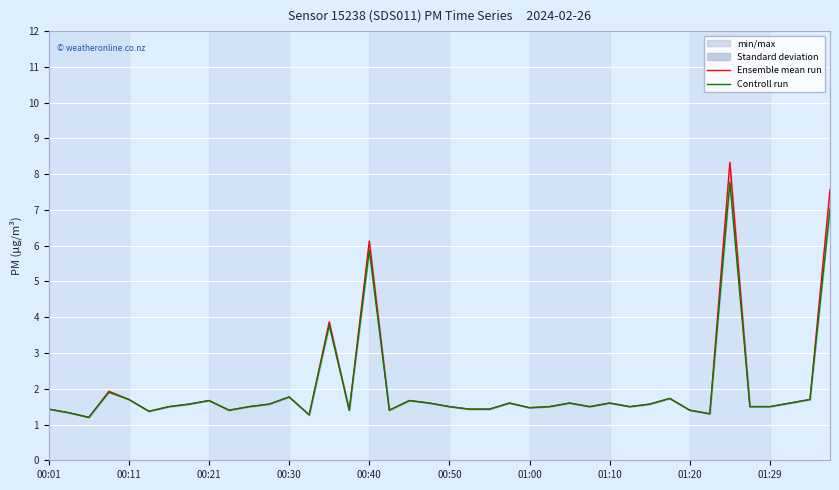

Between 00:30 and 11, which series saw the biggest shift?

Ensemble mean run